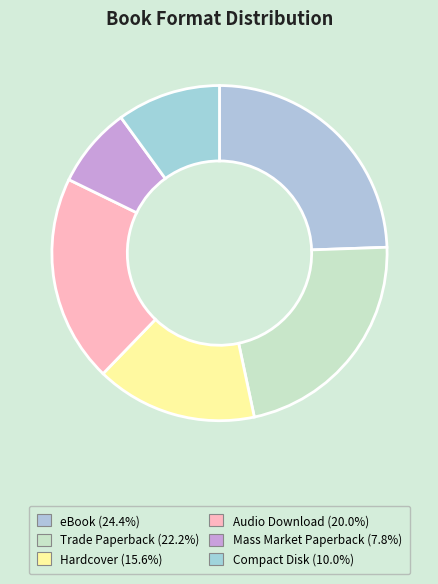

True or false: Compact Disk accounts for 18% of the total.

False